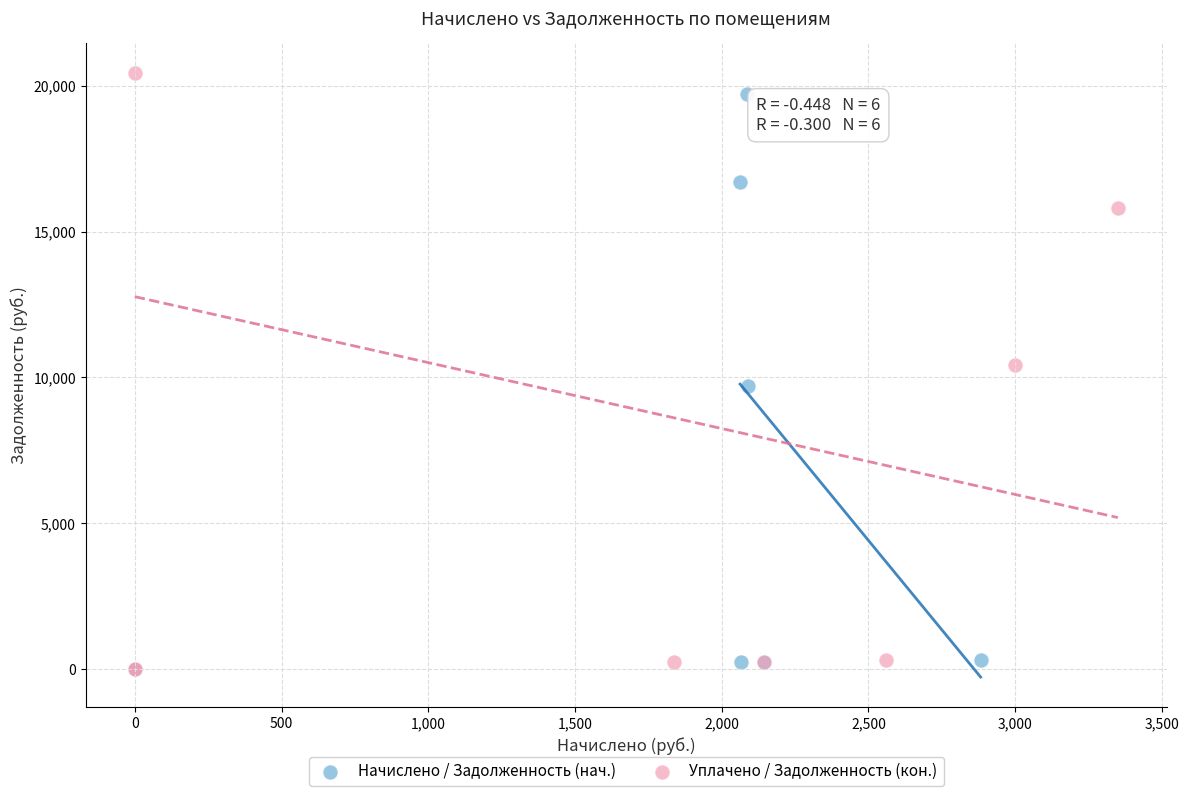

What are all the series names shown in the legend?

Начислено / Задолженность (нач.), Уплачено / Задолженность (кон.)